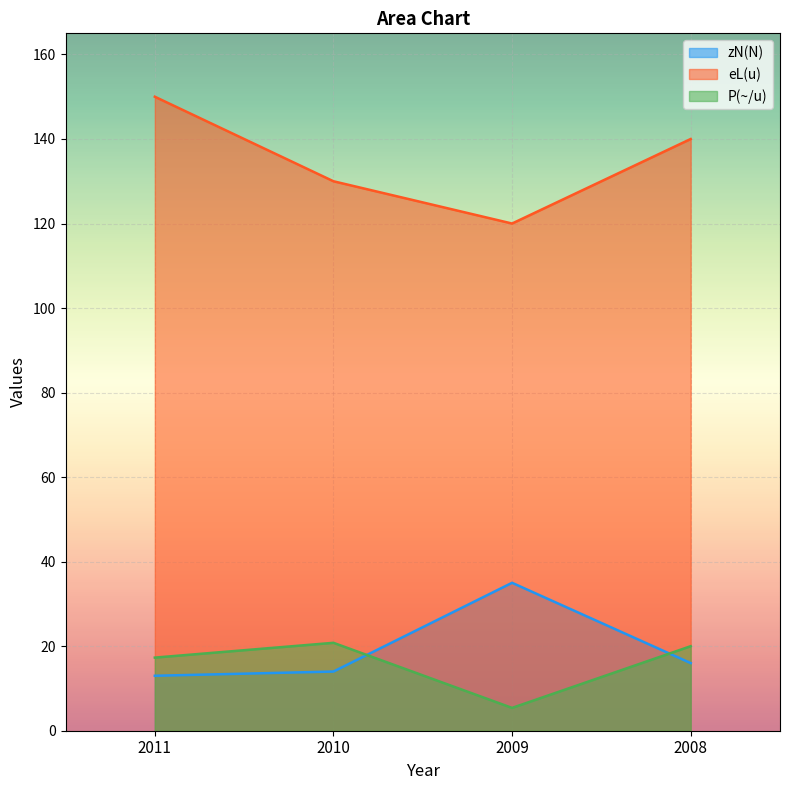

What is the highest value of the P(~/u) series?

20.8